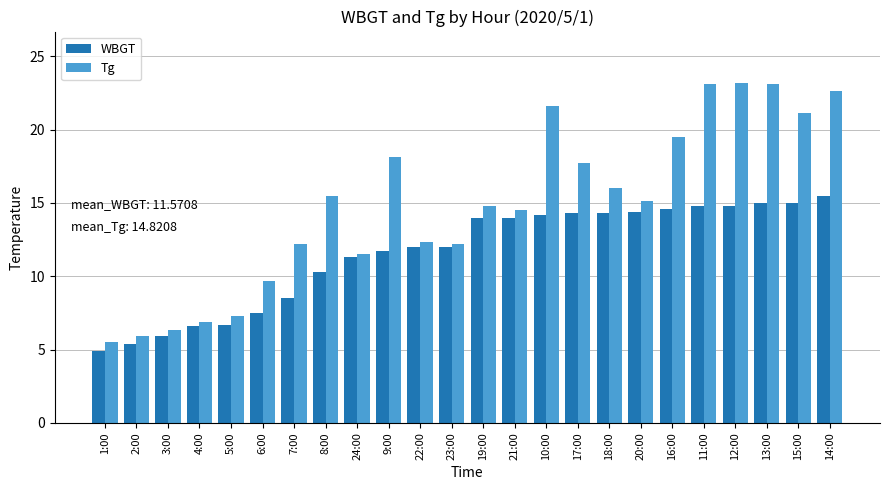

True or false: Tg has a value of 23.1 at 13:00.

True